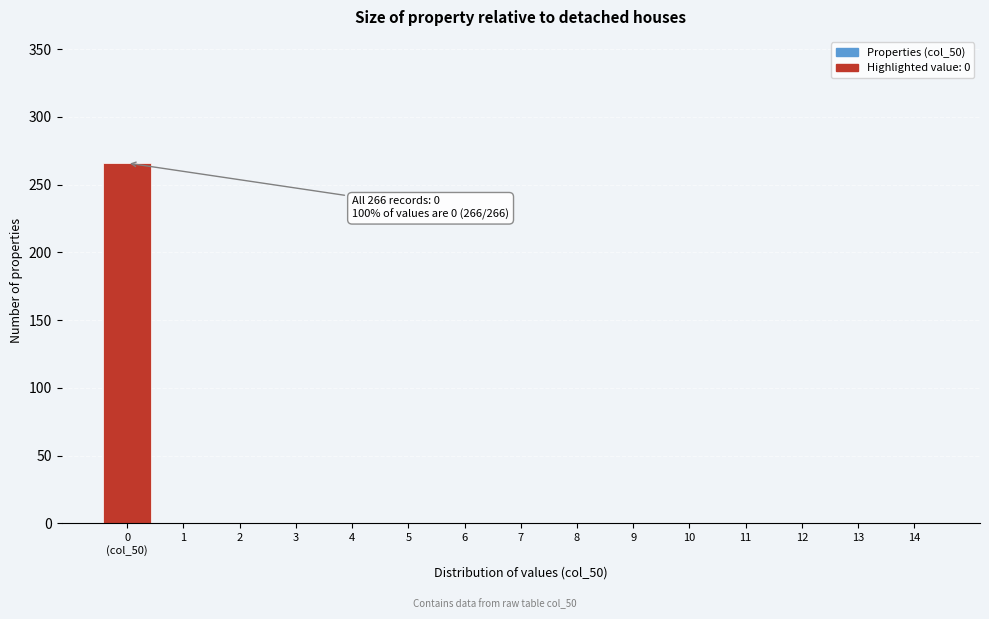

What is the maximum value shown in the chart?

266